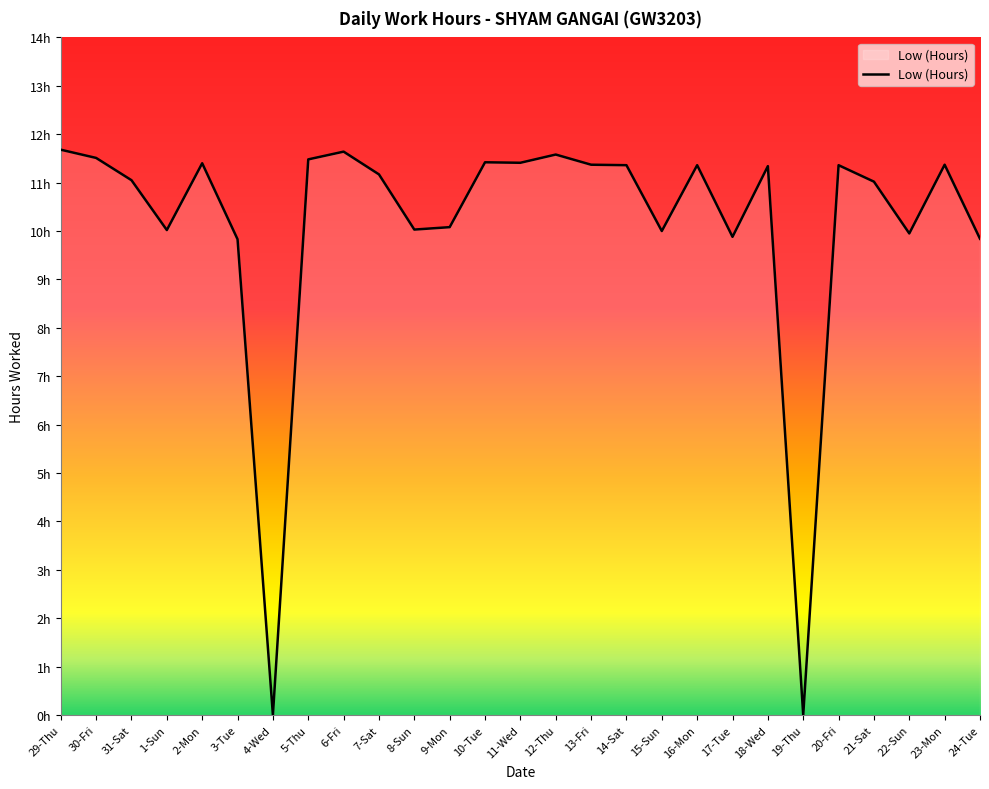

Rank the categories by value from highest to lowest.

29-Thu, 6-Fri, 12-Thu, 30-Fri, 5-Thu, 10-Tue, 11-Wed, 2-Mon, 13-Fri, 23-Mon, 14-Sat, 16-Mon, 20-Fri, 18-Wed, 7-Sat, 31-Sat, 21-Sat, 9-Mon, 8-Sun, 1-Sun, 15-Sun, 22-Sun, 17-Tue, 24-Tue, 3-Tue, 4-Wed, 19-Thu